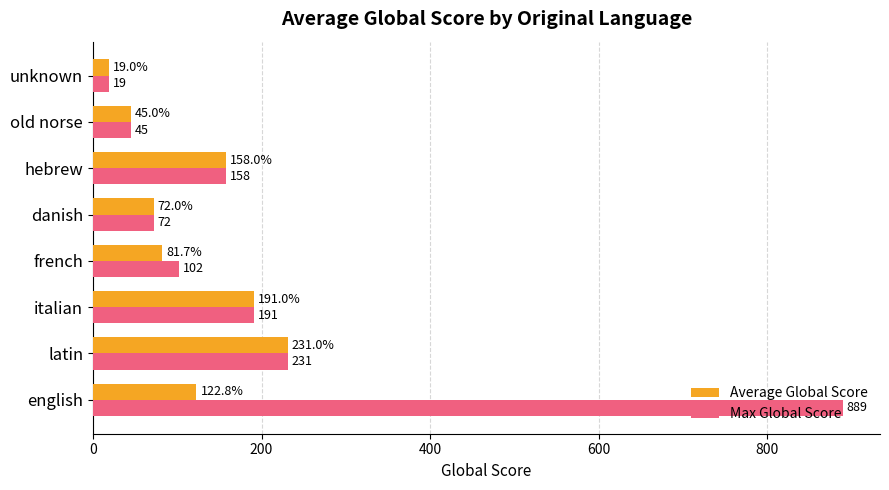

Which series has the largest range (max minus min)?

Max Global Score